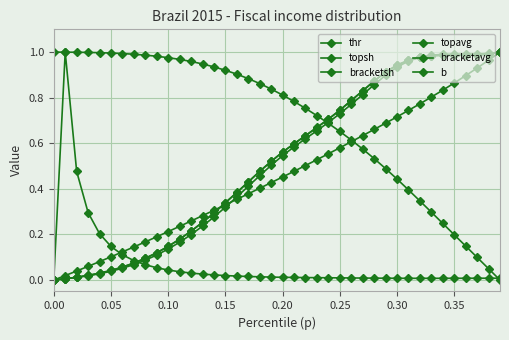

Reading left to right, extract all data points from this chart.

thr: 0.0	0.0	0.0	0.0	0.0	0.0	0.1	0.1	0.1	0.1	0.1	0.2	0.2	0.2	0.3	0.3	0.4	0.4	0.5	0.5	0.5	0.6	0.6	0.7	0.7	0.7	0.8	0.8	0.9	0.9	0.9	1.0	1.0	1.0	1.0	1.0	1.0	1.0	1.0	1.0
topsh: 1.0	1.0	1.0	1.0	1.0	1.0	1.0	1.0	1.0	1.0	1.0	1.0	1.0	0.9	0.9	0.9	0.9	0.9	0.9	0.8	0.8	0.8	0.8	0.7	0.7	0.7	0.6	0.6	0.5	0.5	0.4	0.4	0.3	0.3	0.2	0.2	0.1	0.1	0.0	0.0
bracketsh: 0.0	0.0	0.0	0.0	0.0	0.0	0.1	0.1	0.1	0.1	0.1	0.2	0.2	0.3	0.3	0.3	0.4	0.4	0.5	0.5	0.6	0.6	0.6	0.7	0.7	0.7	0.8	0.8	0.9	0.9	0.9	1.0	1.0	1.0	1.0	1.0	1.0	1.0	1.0	1.0
topavg: 0.0	0.0	0.0	0.1	0.1	0.1	0.1	0.1	0.2	0.2	0.2	0.2	0.3	0.3	0.3	0.3	0.4	0.4	0.4	0.4	0.5	0.5	0.5	0.5	0.6	0.6	0.6	0.6	0.7	0.7	0.7	0.7	0.8	0.8	0.8	0.9	0.9	0.9	1.0	1.0
bracketavg: 0.0	0.0	0.0	0.0	0.0	0.0	0.1	0.1	0.1	0.1	0.1	0.2	0.2	0.3	0.3	0.3	0.4	0.4	0.5	0.5	0.6	0.6	0.6	0.7	0.7	0.7	0.8	0.8	0.9	0.9	0.9	1.0	1.0	1.0	1.0	1.0	1.0	1.0	1.0	1.0
b: 0.0	1.0	0.5	0.3	0.2	0.1	0.1	0.1	0.1	0.1	0.0	0.0	0.0	0.0	0.0	0.0	0.0	0.0	0.0	0.0	0.0	0.0	0.0	0.0	0.0	0.0	0.0	0.0	0.0	0.0	0.0	0.0	0.0	0.0	0.0	0.0	0.0	0.0	0.0	0.0